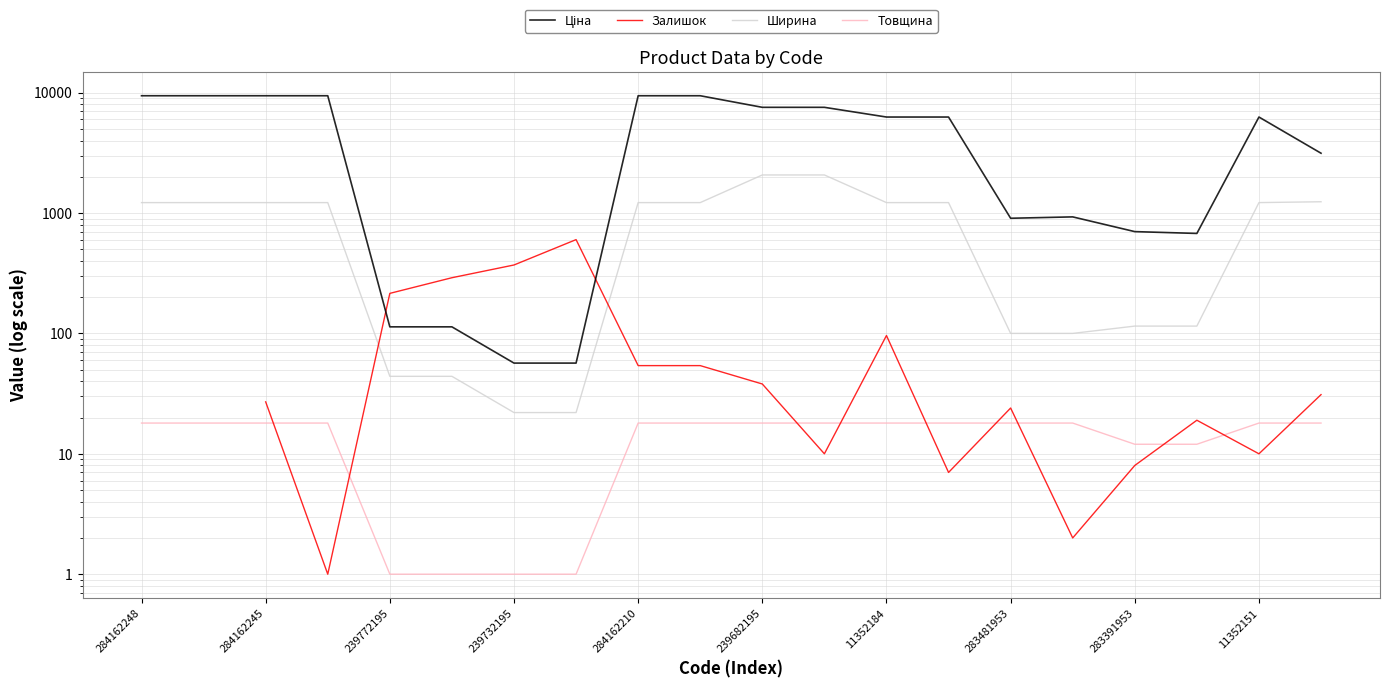

What is the total value across all series at 11352184?

7600.7